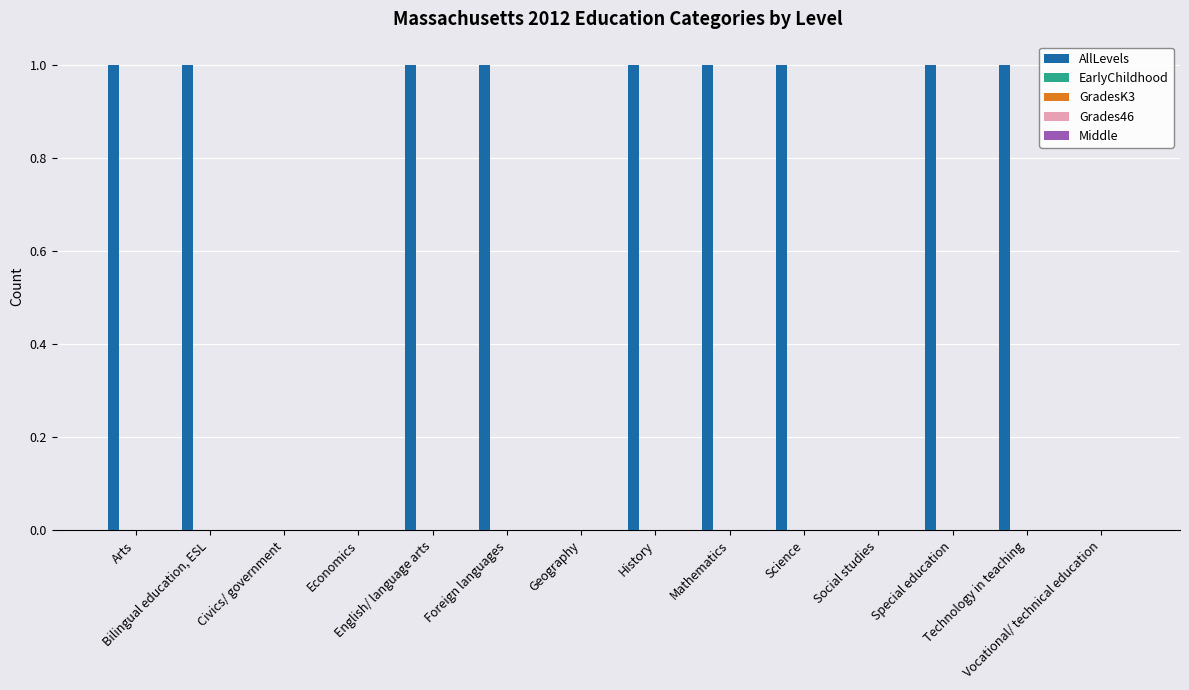

What is the sum of all values?

9